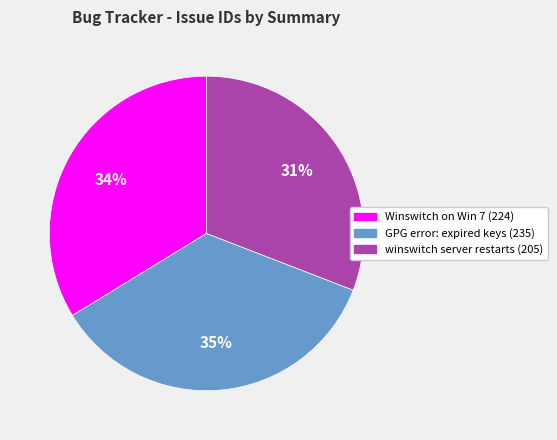

Does any single category account for the majority?

No